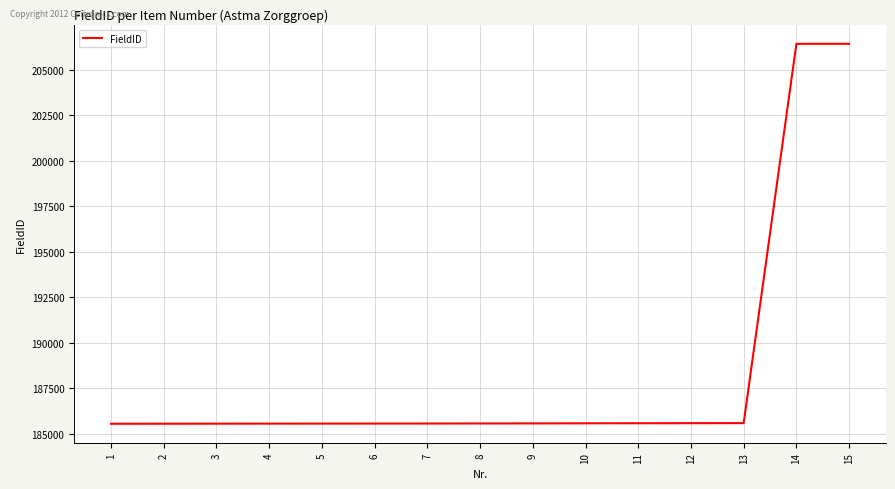

What is the minimum value shown in the chart?

185548